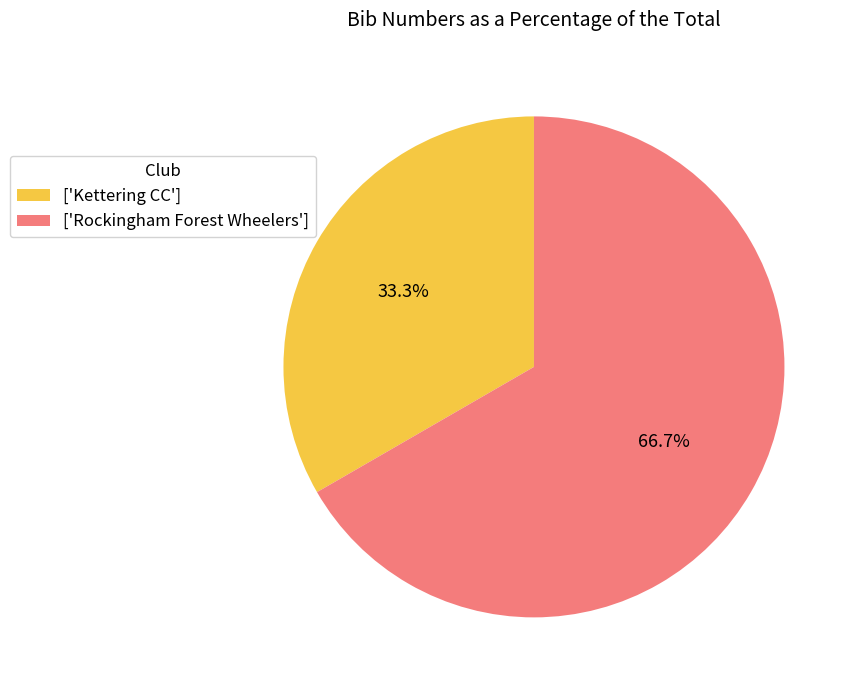

Approximately how many times larger is the value at ['Kettering CC'] compared to ['Rockingham Forest Wheelers']?

0.5